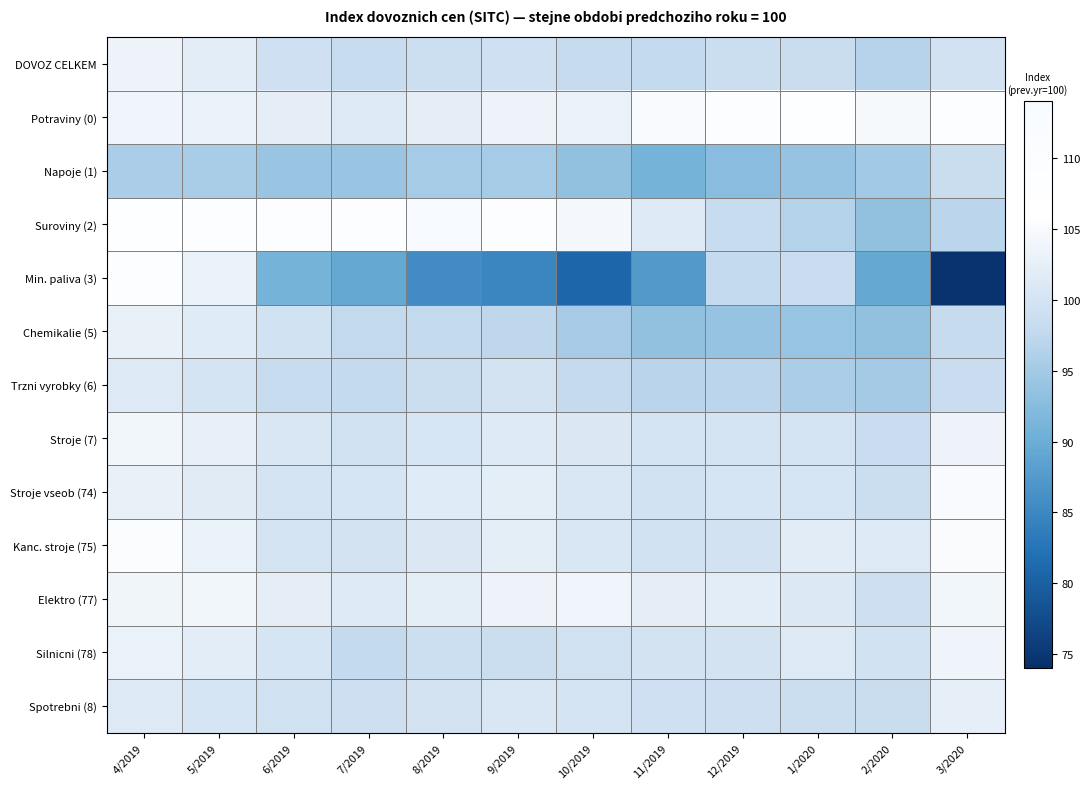

What is the spread (max minus min) of values at 8/2019?

27.4